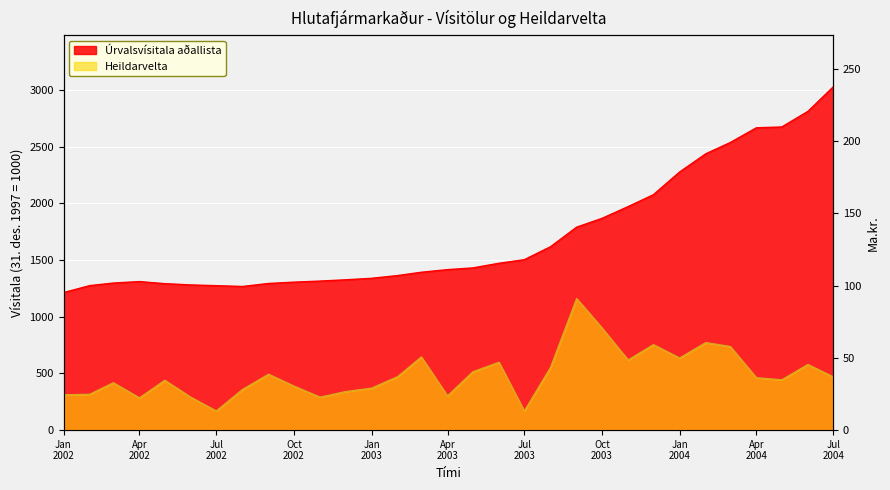

What is the total value across all series at 2004-05?

2709.8